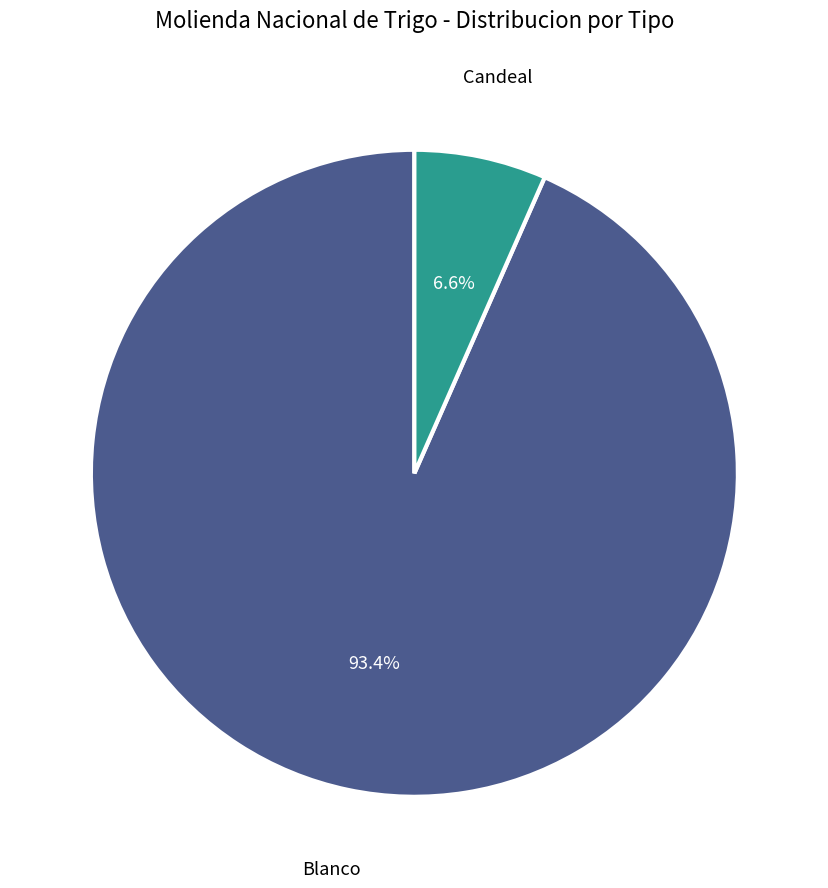

Do Blanco and Candeal together represent more than half of the pie?

Yes